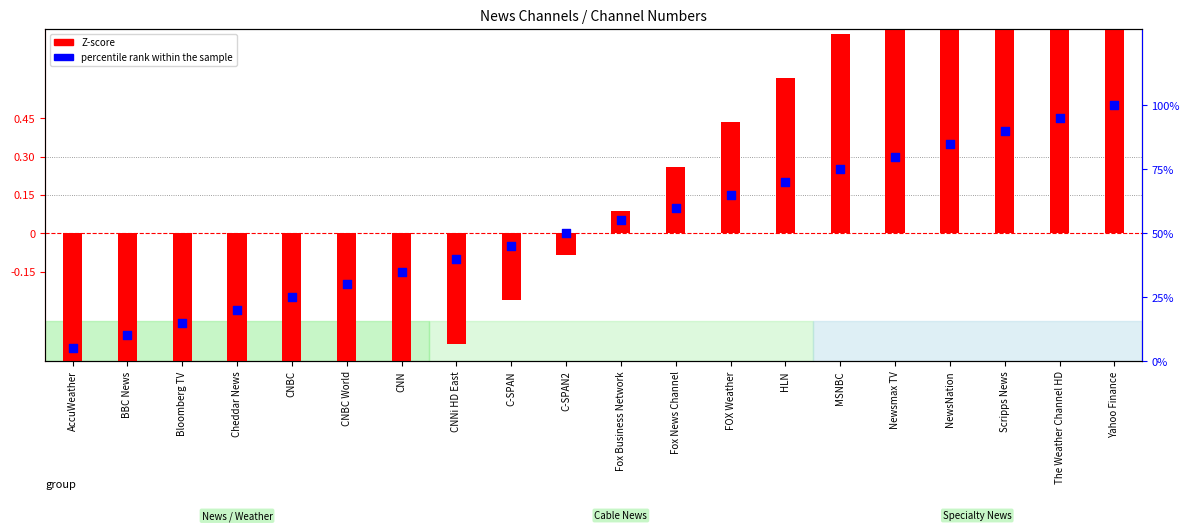

Is the value of Z-score at The Weather Channel HD greater than the value of percentile rank within the sample at MSNBC?

No